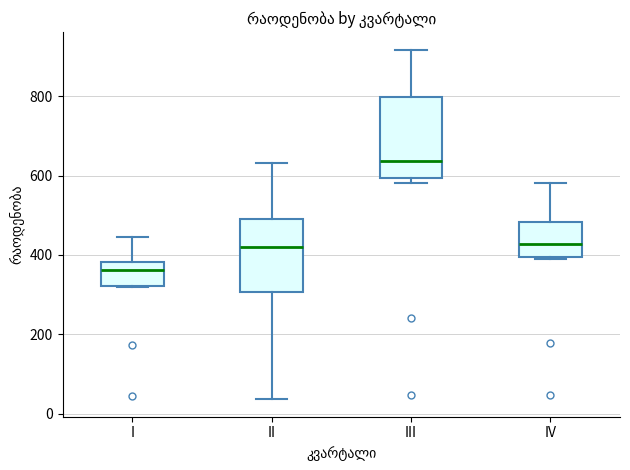

Where does the median line of the box for IV sit on the y-axis? The values are not printed on the chart, so give them approximately, as read against the axis.

420